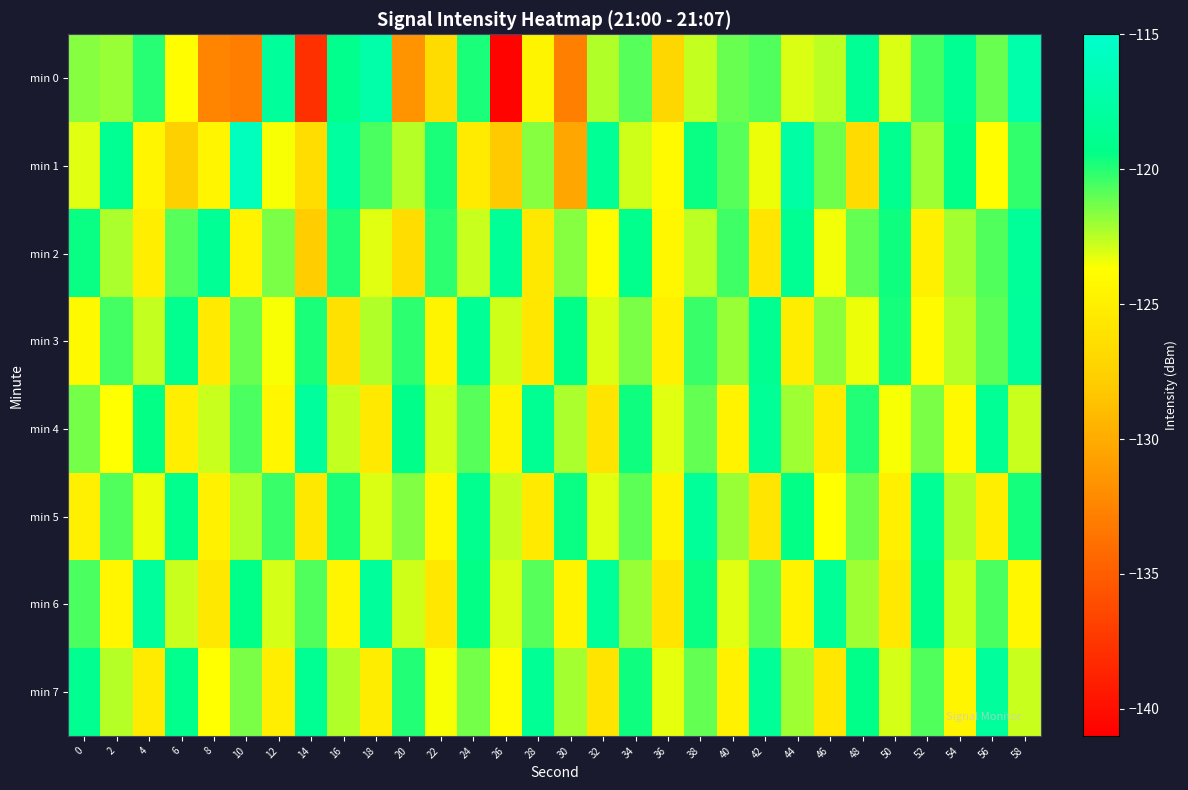

What is the smallest value displayed?

-140.8